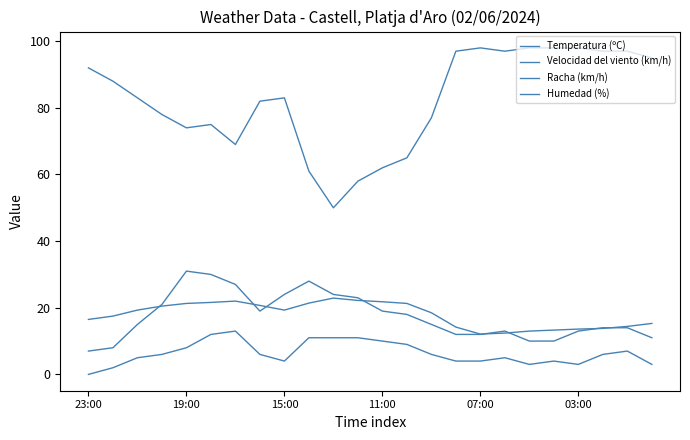

What is the difference between the maximum and minimum values in the Velocidad del viento (km/h) series?

13.0